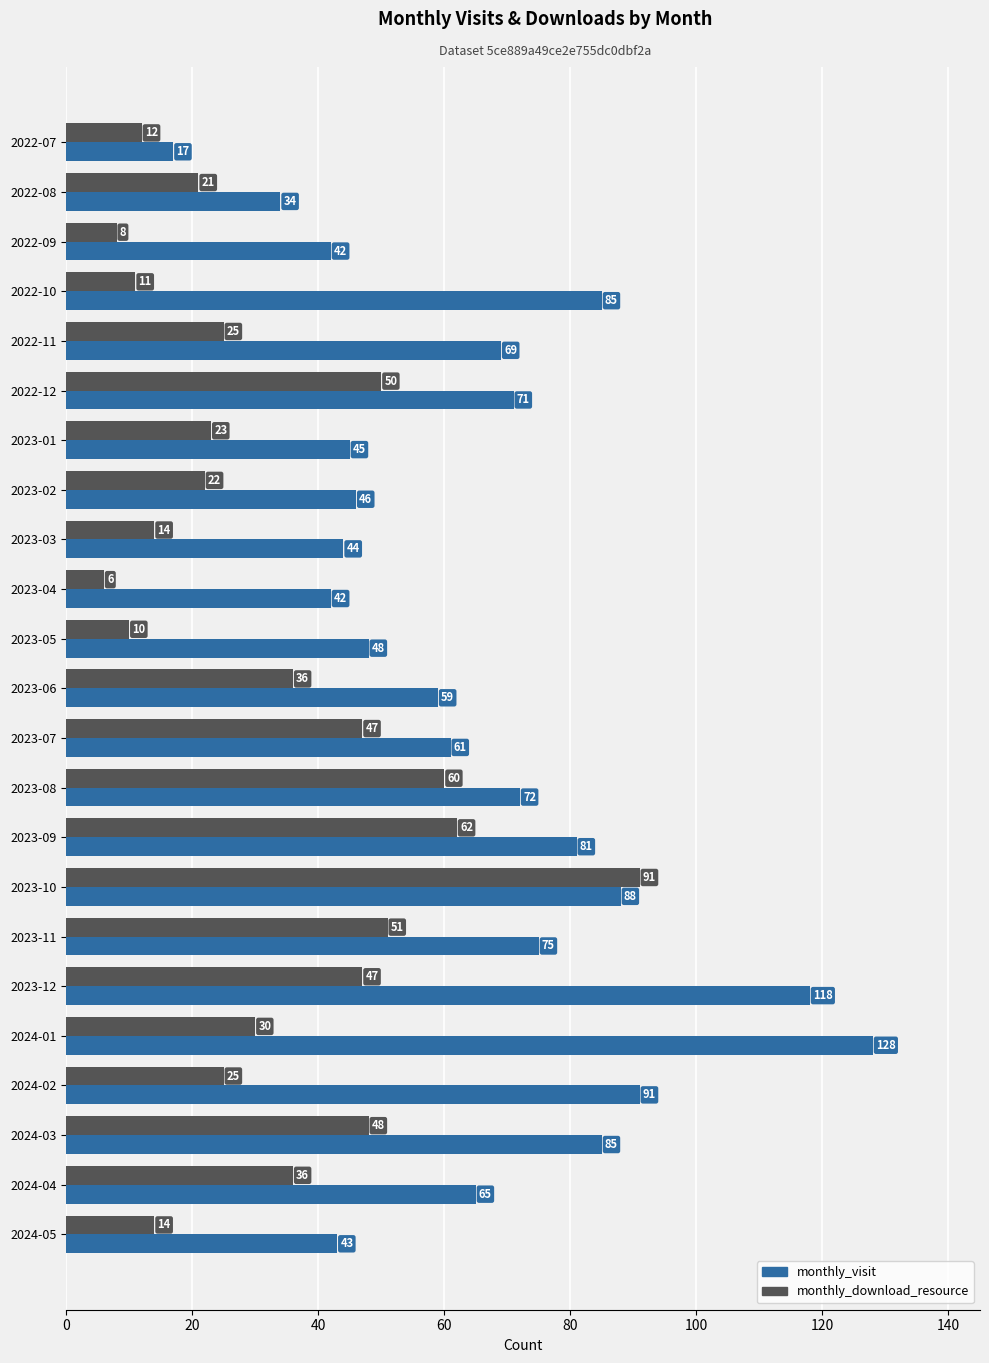

Which category has the highest value in the monthly_download_resource series?

2023-10